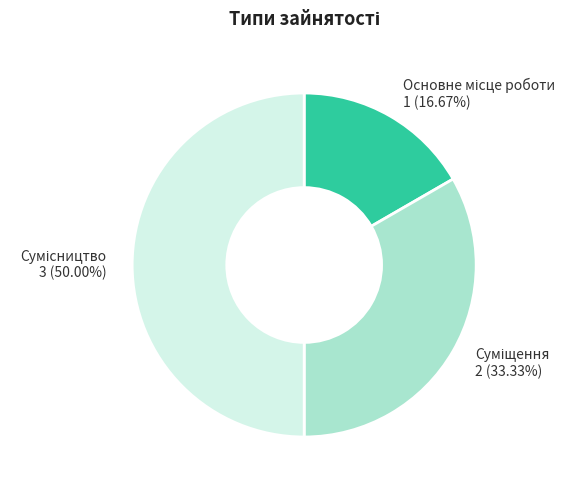

To the nearest percent, what is the combined percentage of Суміщення and Основне місце роботи?

50%